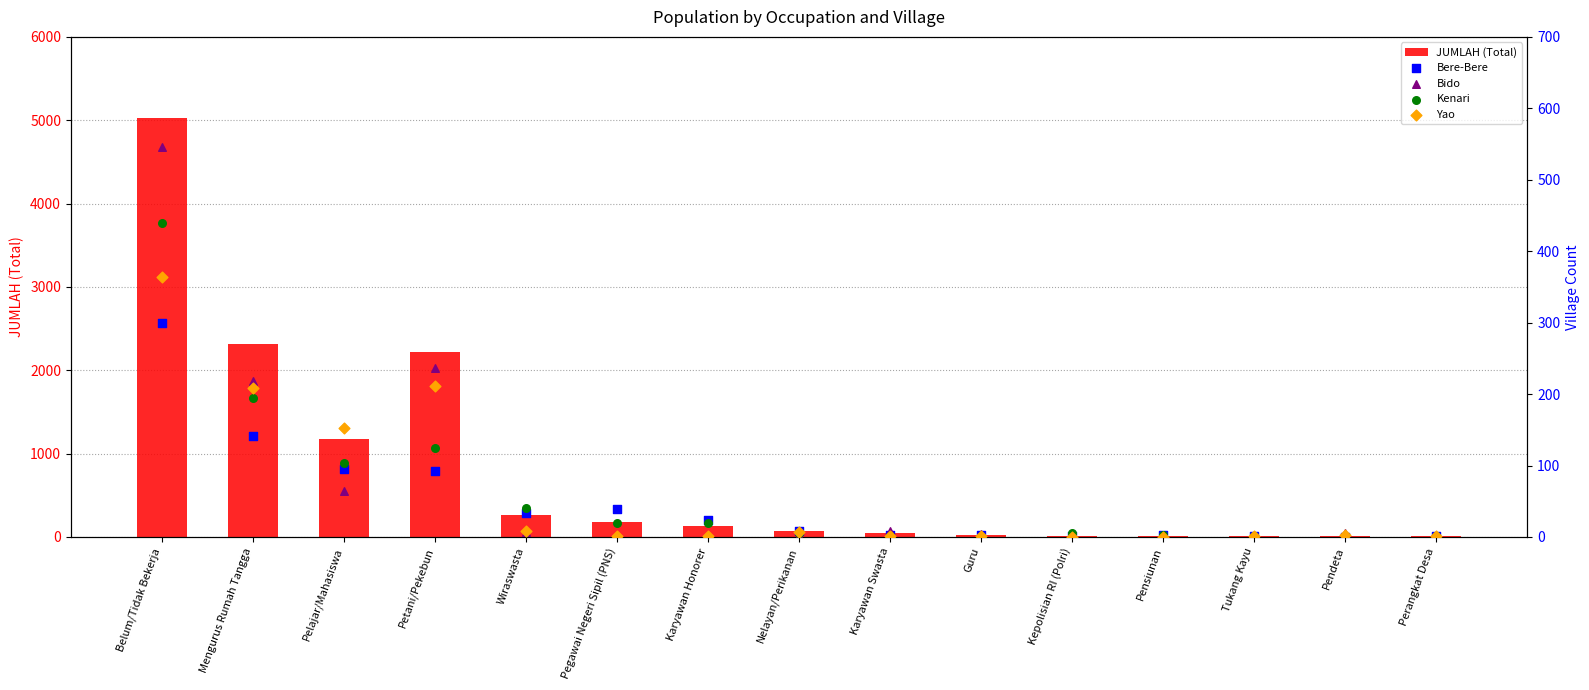

Which series contains the lowest Y value?

Bere-Bere